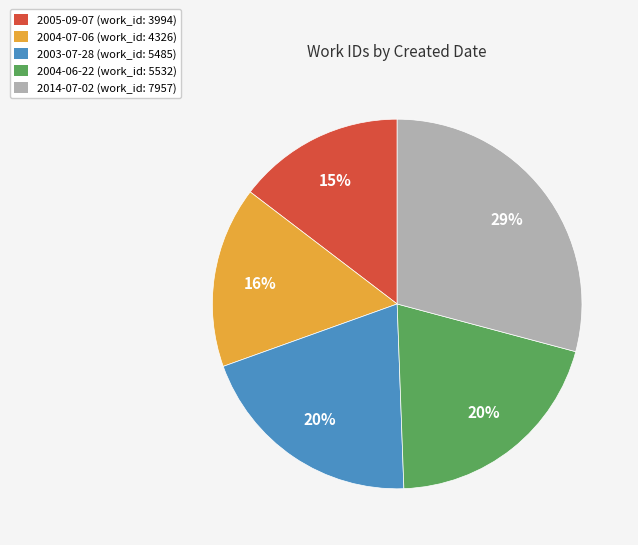

Is there any slice that represents more than half of the pie?

No